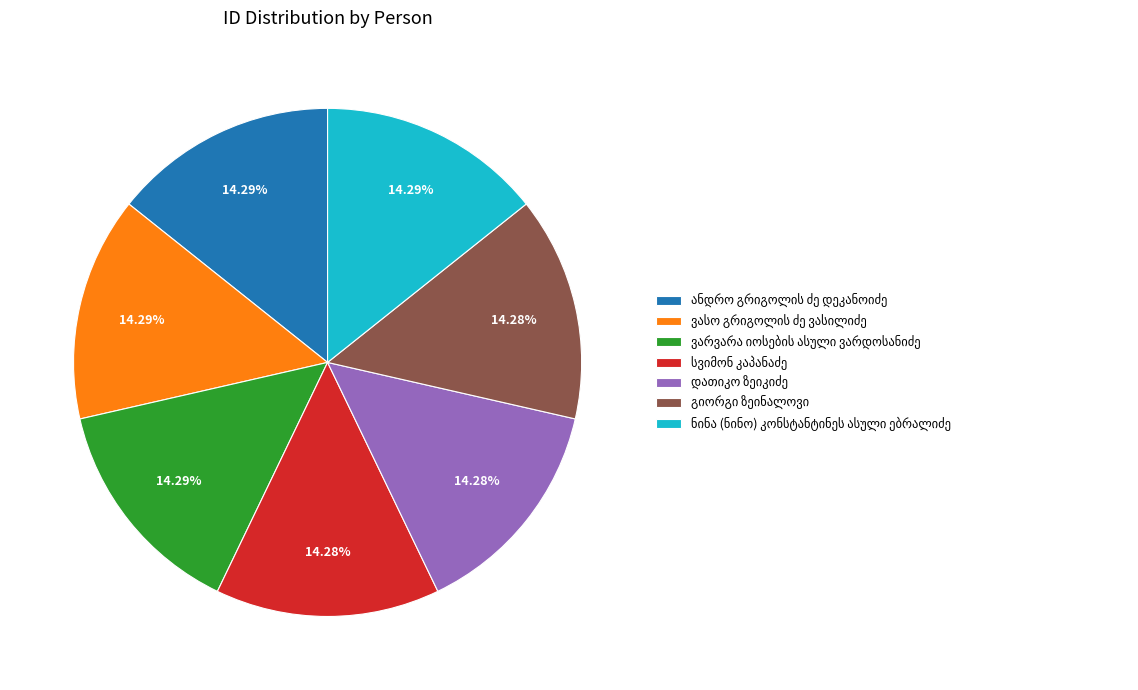

Is there a majority slice in this chart?

No